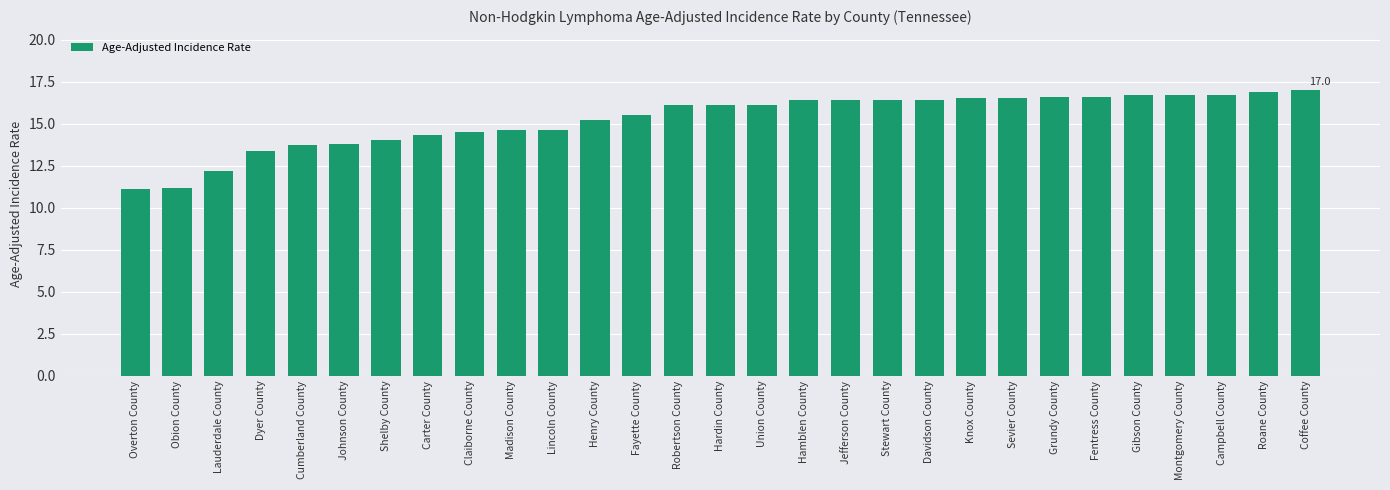

Reading right to left, extract all data points from this chart.

17.0	16.9	16.7	16.7	16.7	16.6	16.6	16.5	16.5	16.4	16.4	16.4	16.4	16.1	16.1	16.1	15.5	15.2	14.6	14.6	14.5	14.3	14.0	13.8	13.7	13.4	12.2	11.2	11.1